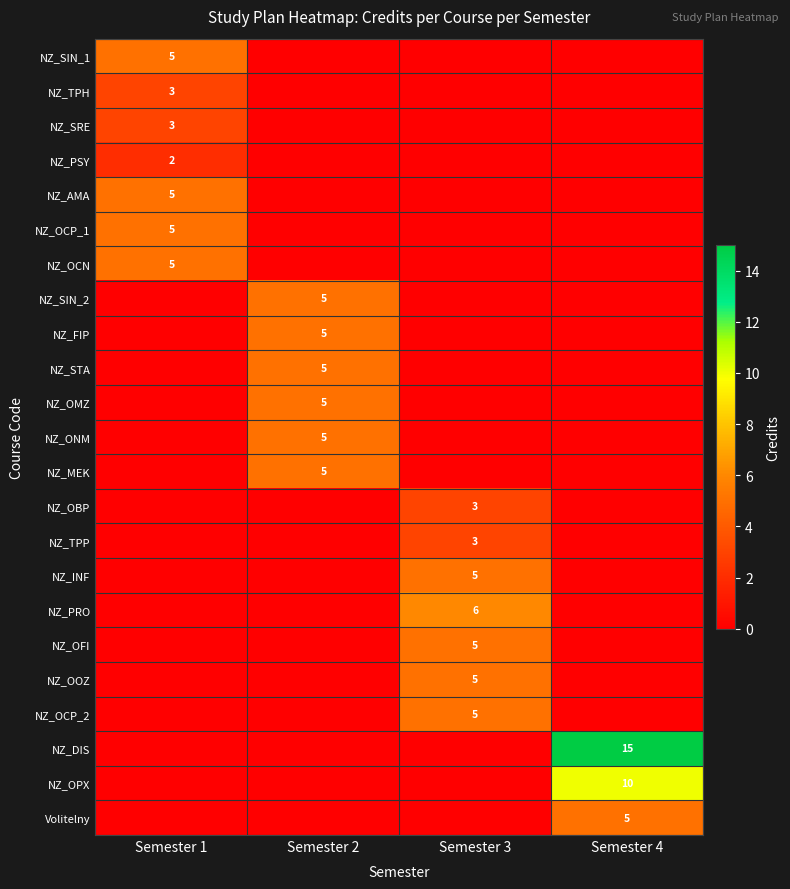

Is it true that NZ_OFI equals 2 at Semester 3?

False